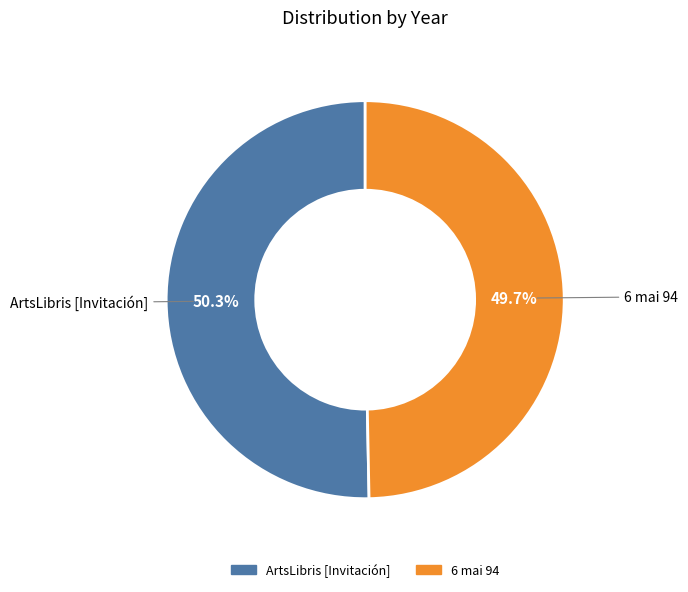

To the nearest percent, what portion does 6 mai 94 represent?

50%